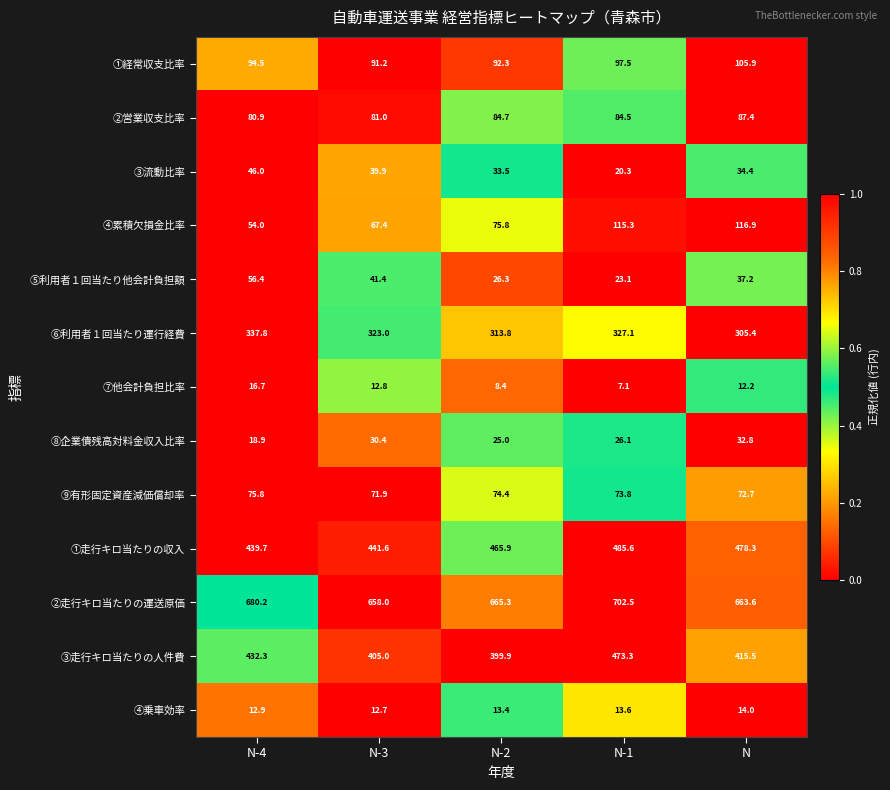

Read the ①経常収支比率 value at N-1.

97.5